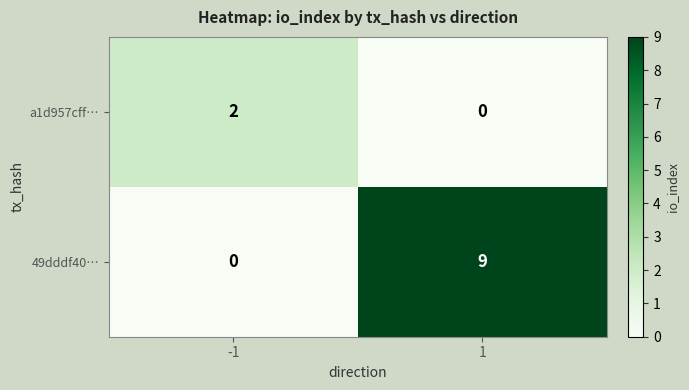

What is the spread (max minus min) of values at 1?

9